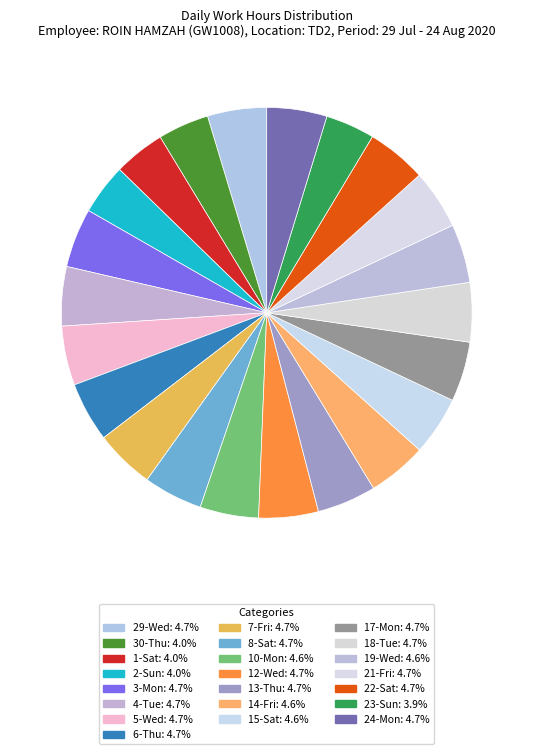

How many slices are in this pie chart?

22